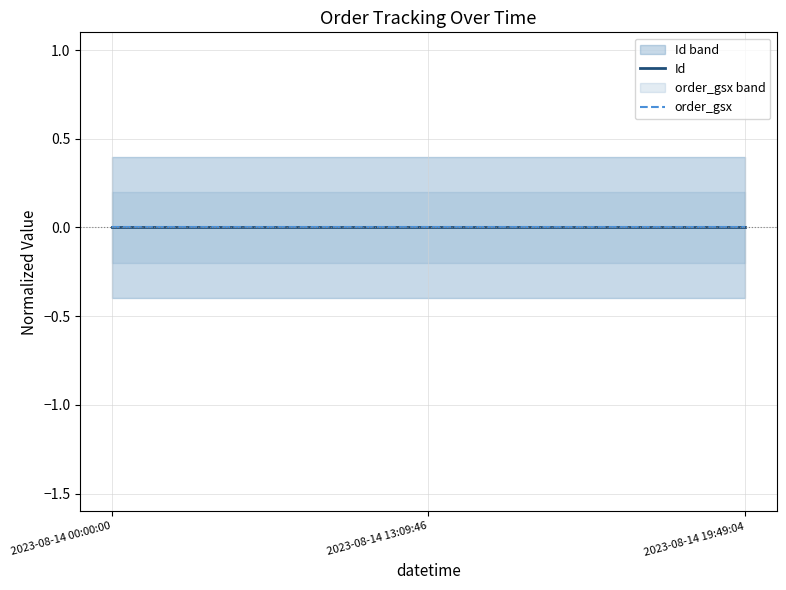

At which label does Id reach its minimum?

2023-08-14 00:00:00